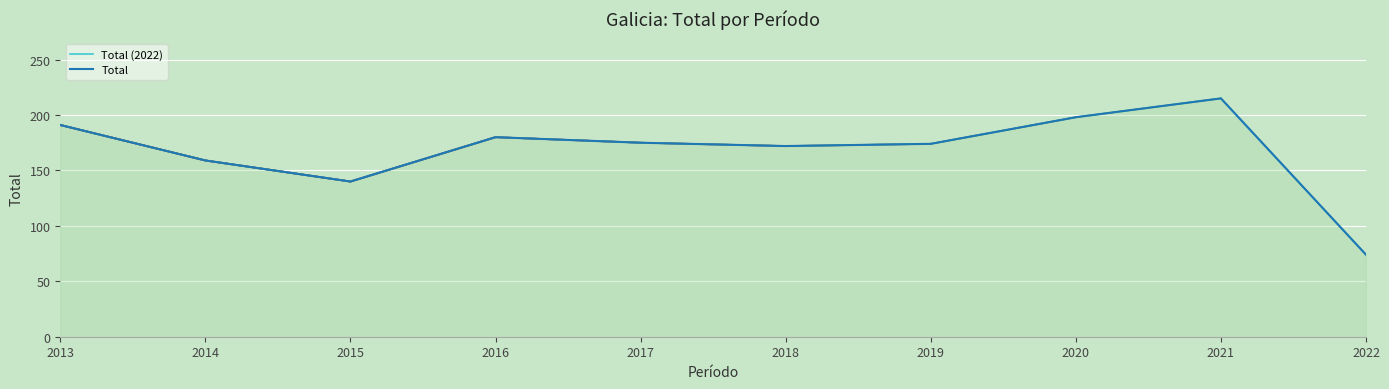

Reading left to right, what are all the values shown in this chart?

Total (2022): 2013=191	2014=159	2015=140	2016=180	2017=175	2018=172	2019=174	2020=198	2021=215	2022=74
Total: 2013=191	2014=159	2015=140	2016=180	2017=175	2018=172	2019=174	2020=198	2021=215	2022=74